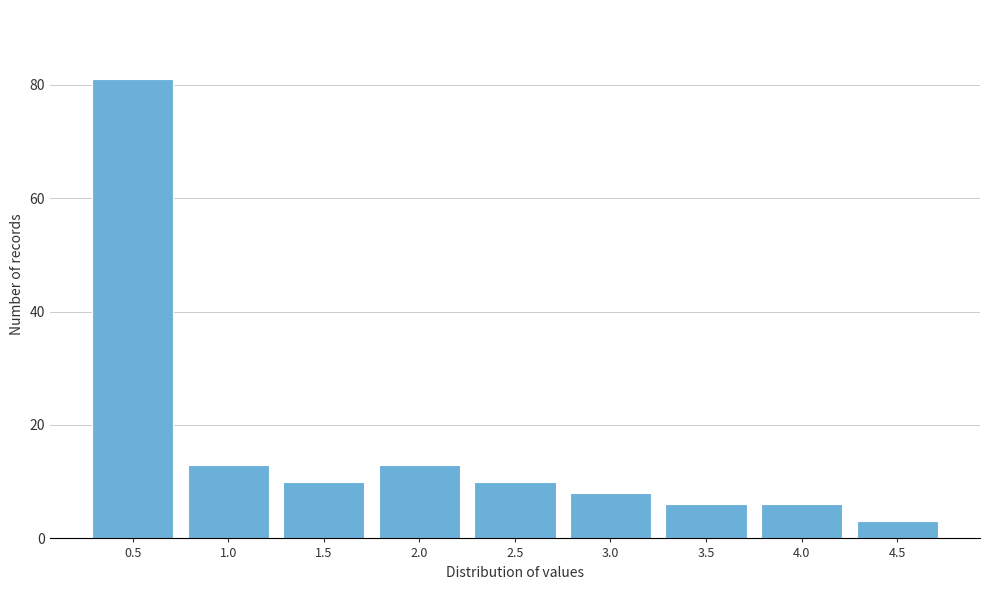

Reading left to right, extract all data points from this chart.

0.5=81	1.0=13	1.5=10	2.0=13	2.5=10	3.0=8	3.5=6	4.0=6	4.5=3